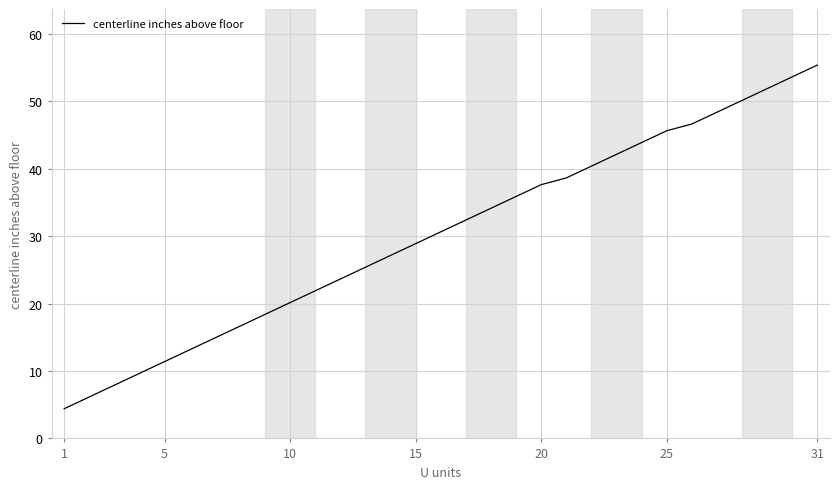

Count the number of data series in this chart.

1